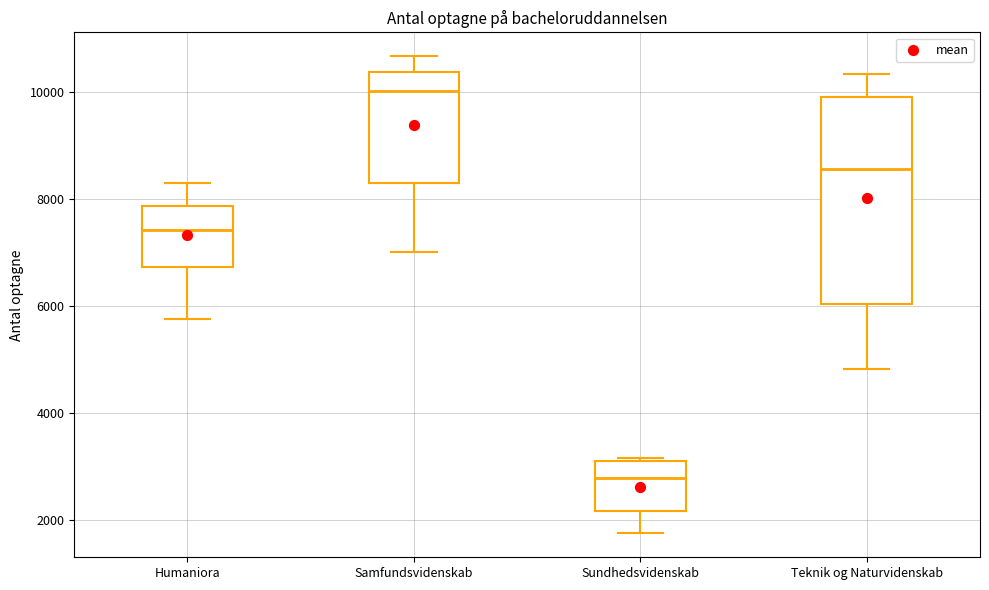

Reading left to right, read every box against the y-axis: the position of its median line, the range the box covers, and the ends of its whiskers. The values are not printed on the chart, so give them approximately, as read against the axis.

Humaniora: median 7400, box 6800 to 7800, whiskers 5800 to 8200
Samfundsvidenskab: median 10000, box 8200 to 10400, whiskers 7000 to 10600
Sundhedsvidenskab: median 2800, box 2200 to 3200, whiskers 1800 to 3200
Teknik og Naturvidenskab: median 8600, box 6000 to 10000, whiskers 4800 to 10400